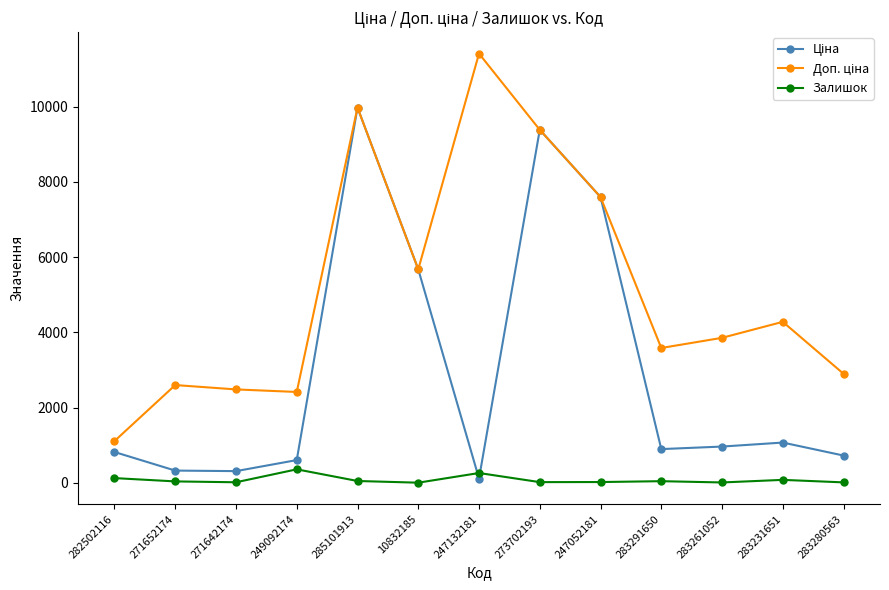

The Залишок series shows 14.0 at 271642174. True or false?

True